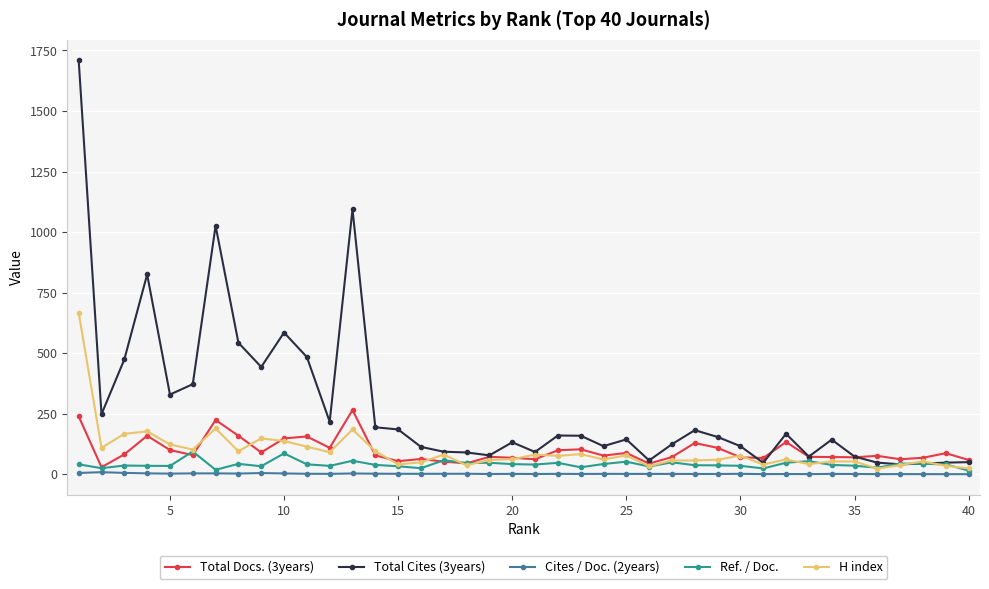

What is the value of the Total Cites (3years) point at the 22nd from the left?

160.0